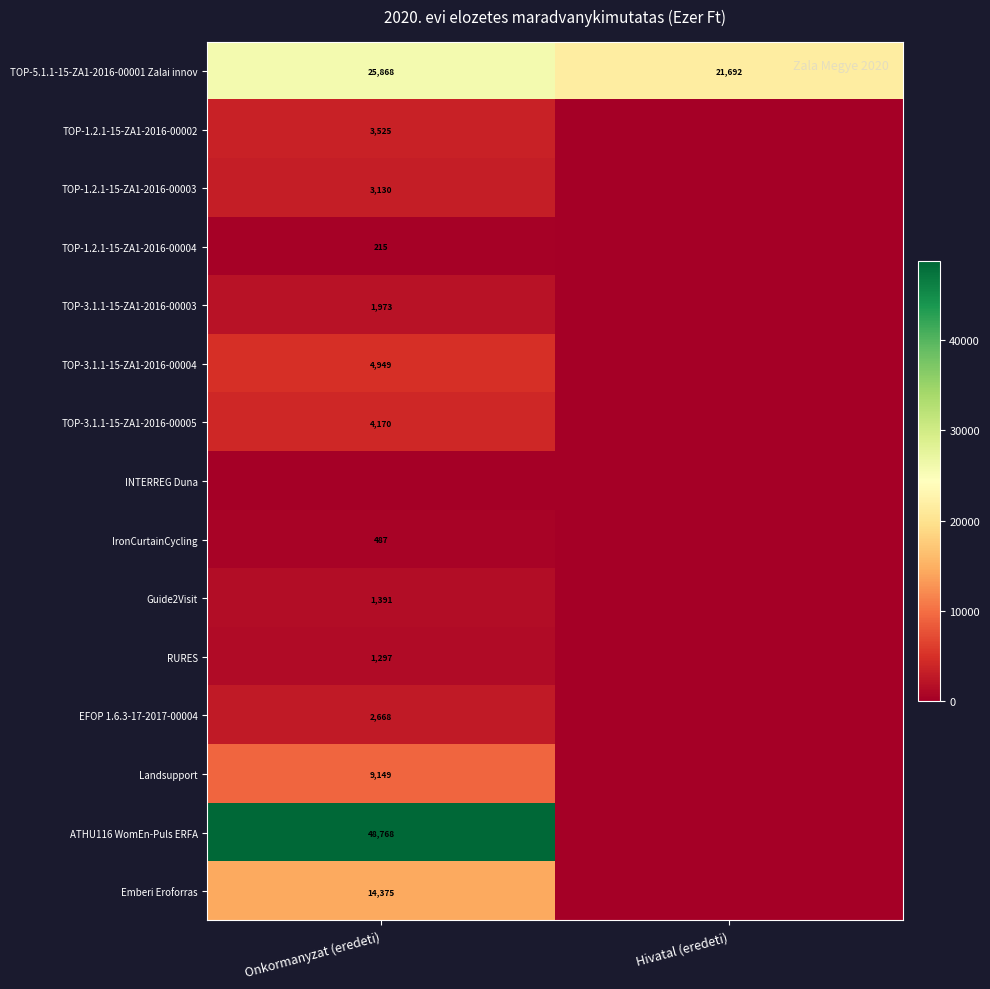

Which category has the highest value in the TOP-5.1.1-15-ZA1-2016-00001 Zalai innov series?

Onkormanyzat (eredeti)